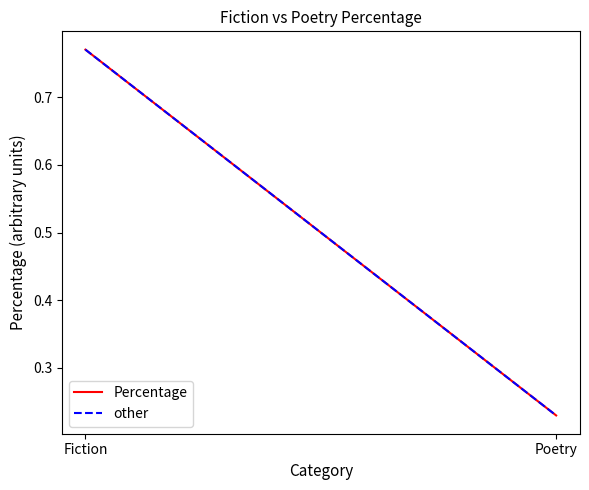

Reading right to left, list all the values displayed in this chart.

Percentage: Poetry=0.2	Fiction=0.8
other: Poetry=0.2	Fiction=0.8